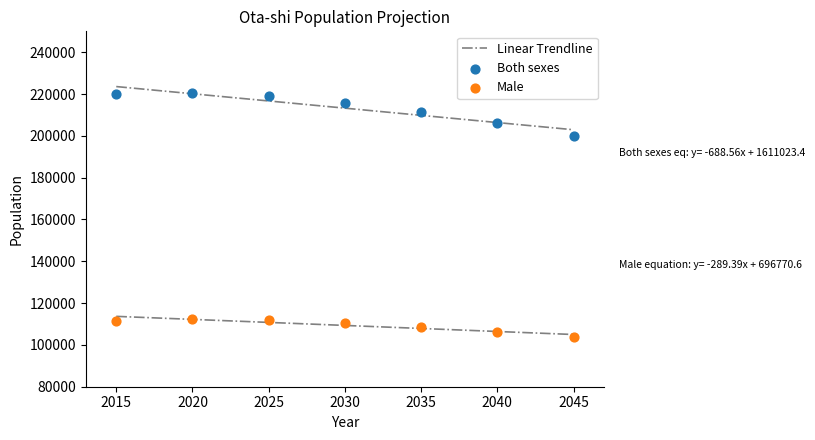

Which series reaches the maximum Y coordinate?

Both sexes